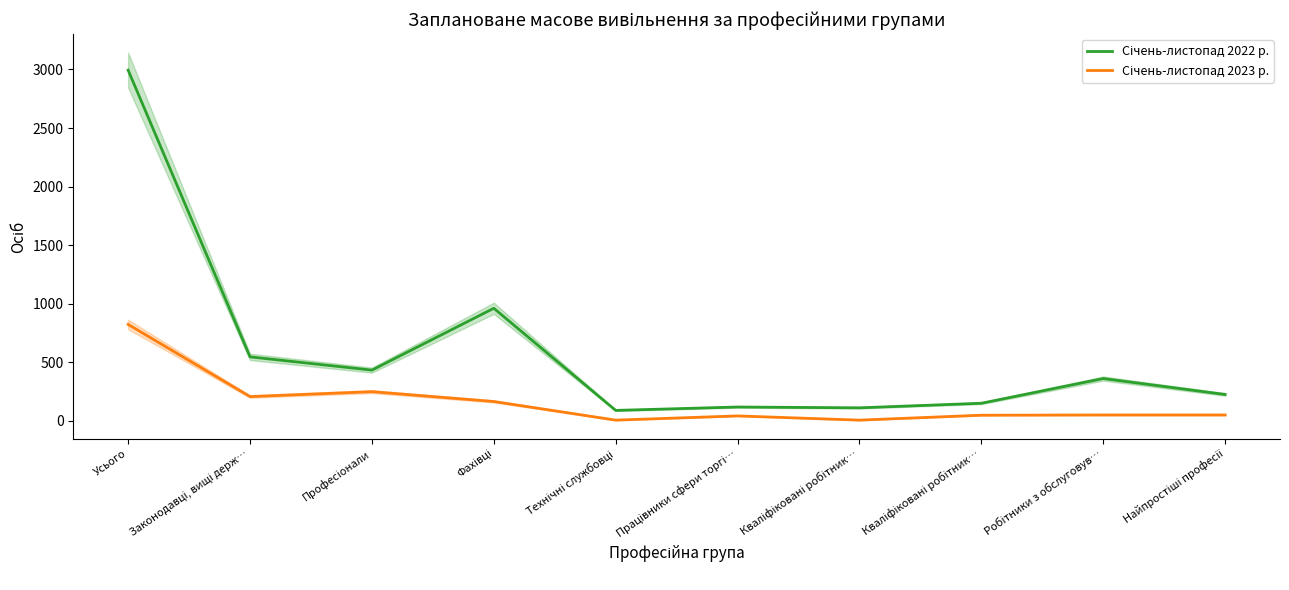

What is the total value across all series at Професіонали?

682